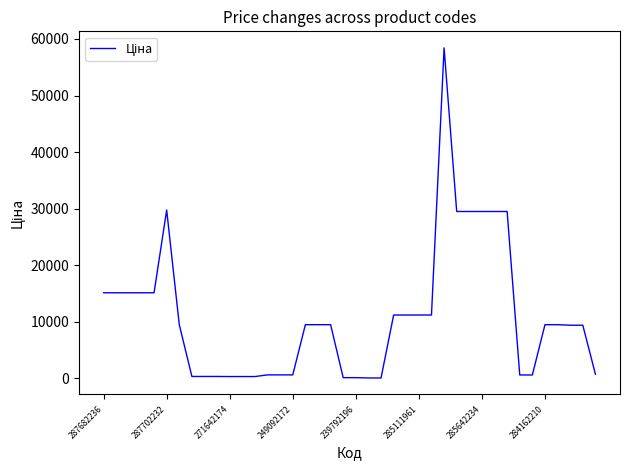

What is the maximum value shown in the chart?

58426.5